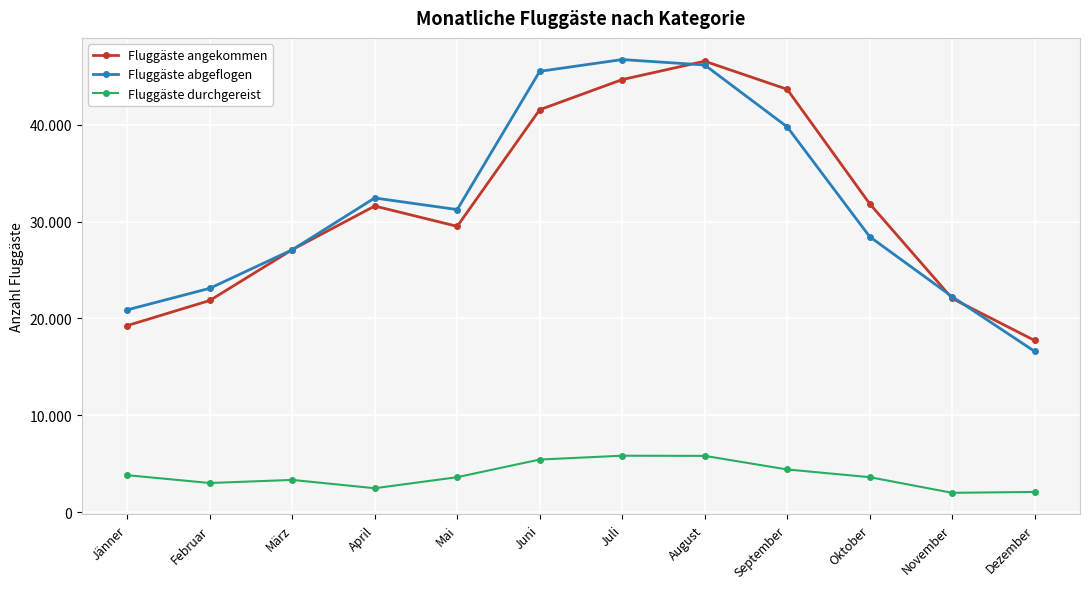

At how many categories does at least one series exceed 19196?

11